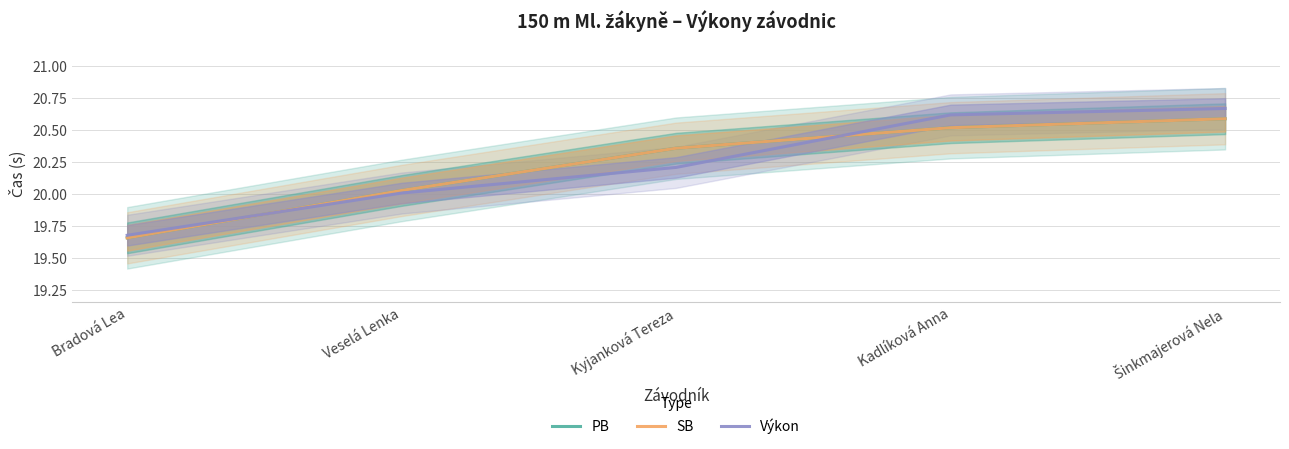

What is the label of the 3rd point from the left?

Kyjanková Tereza